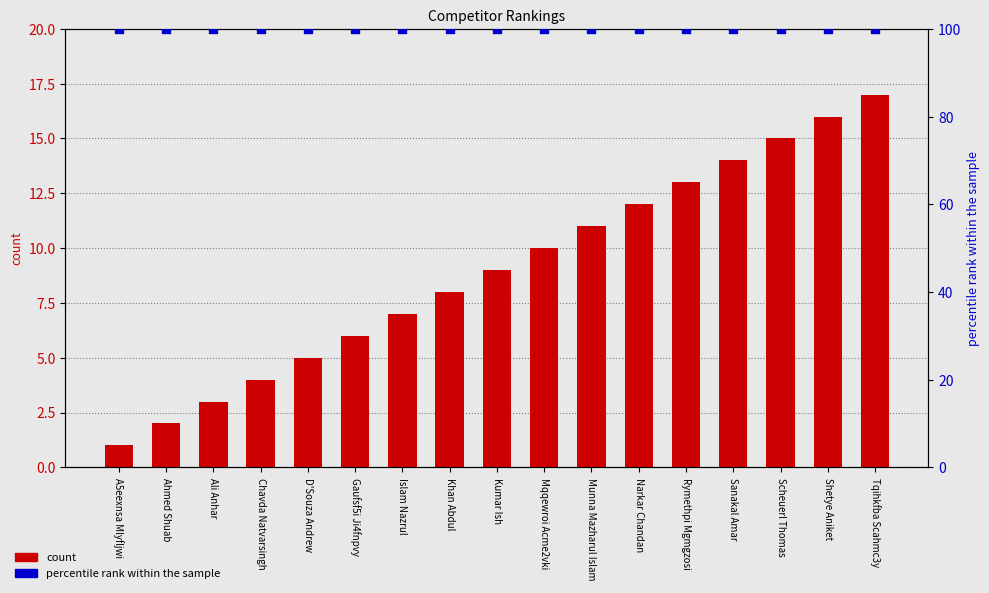

At how many categories does at least one series exceed 38?

17